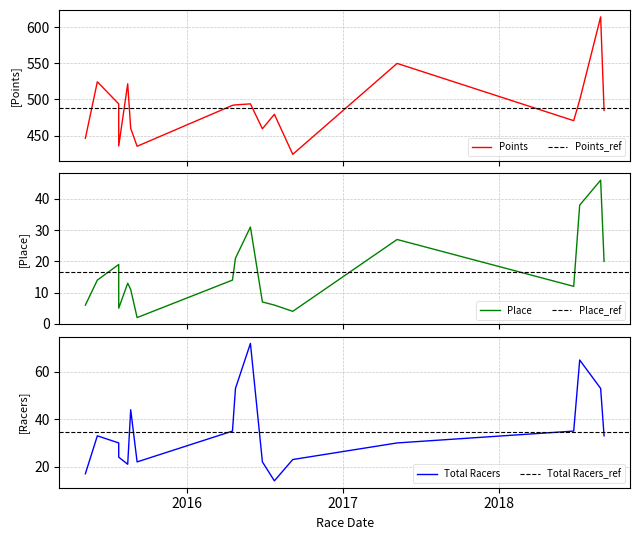

What is the label of the 12th point from the left?

2016-07-24